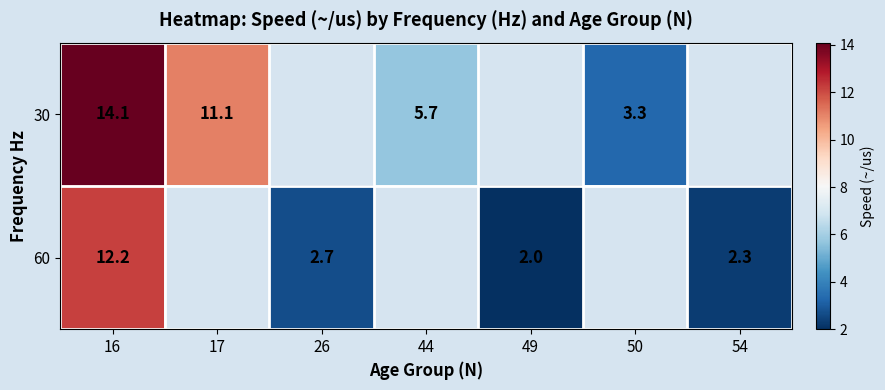

The 30 series shows 5.3 at 50. True or false?

False